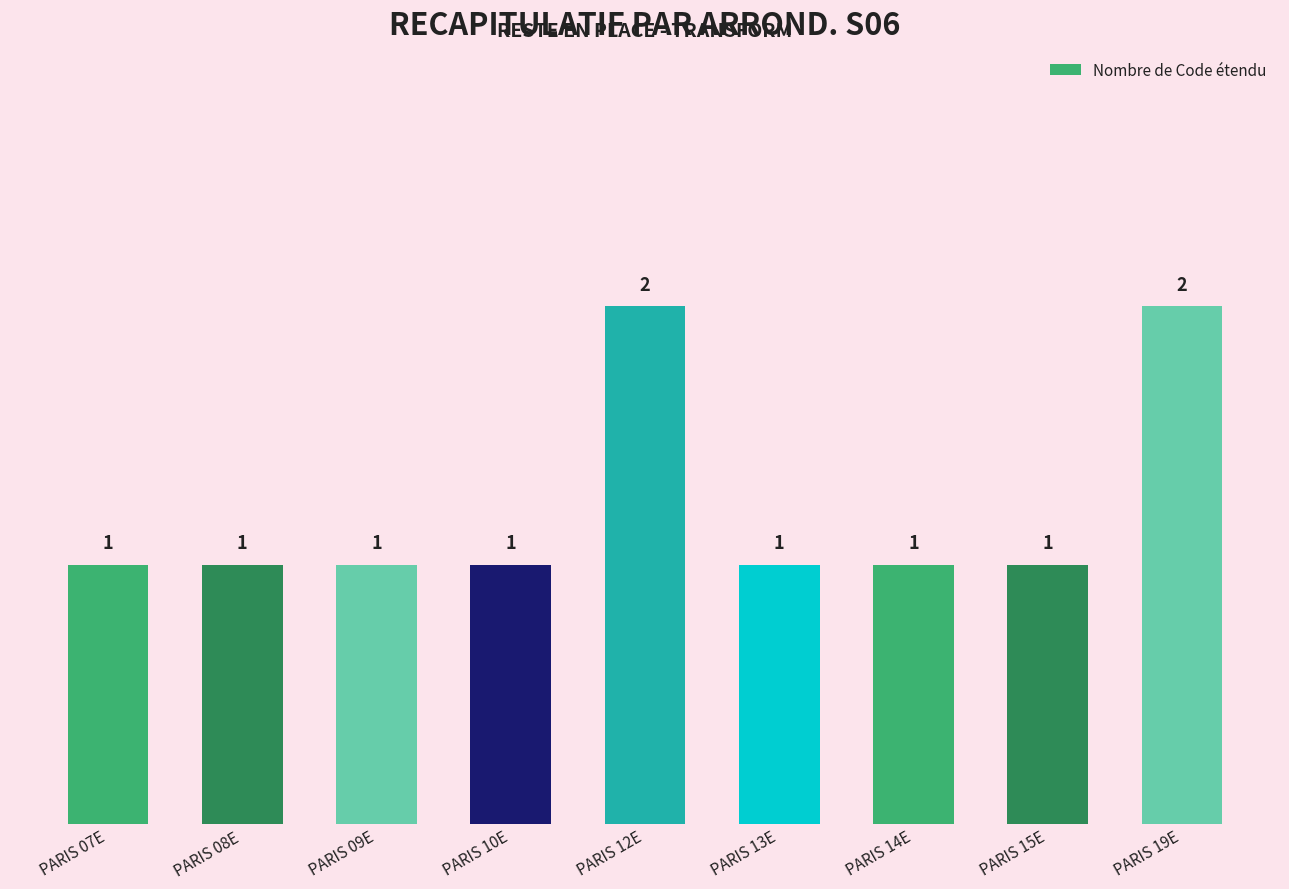

Is it true that the value at PARIS 12E is 3?

False